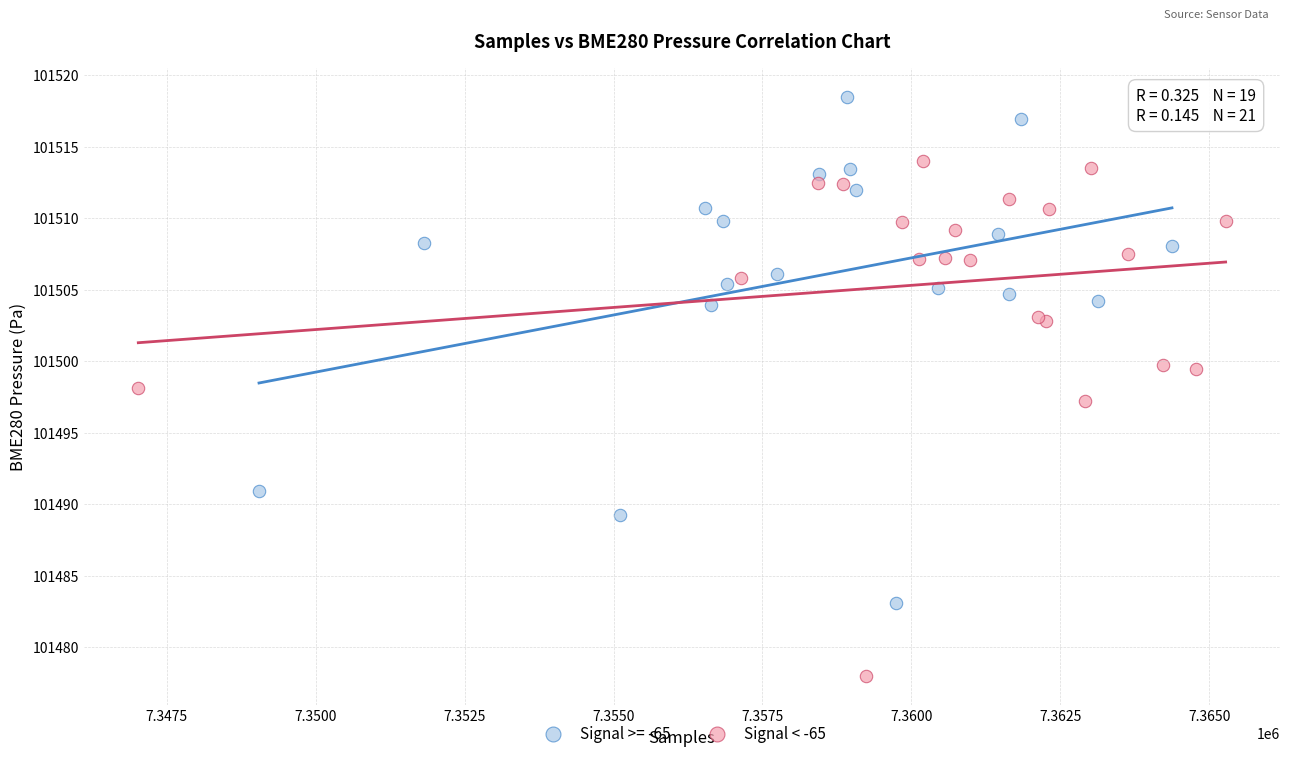

Which series reaches the minimum Y coordinate?

Signal < -65